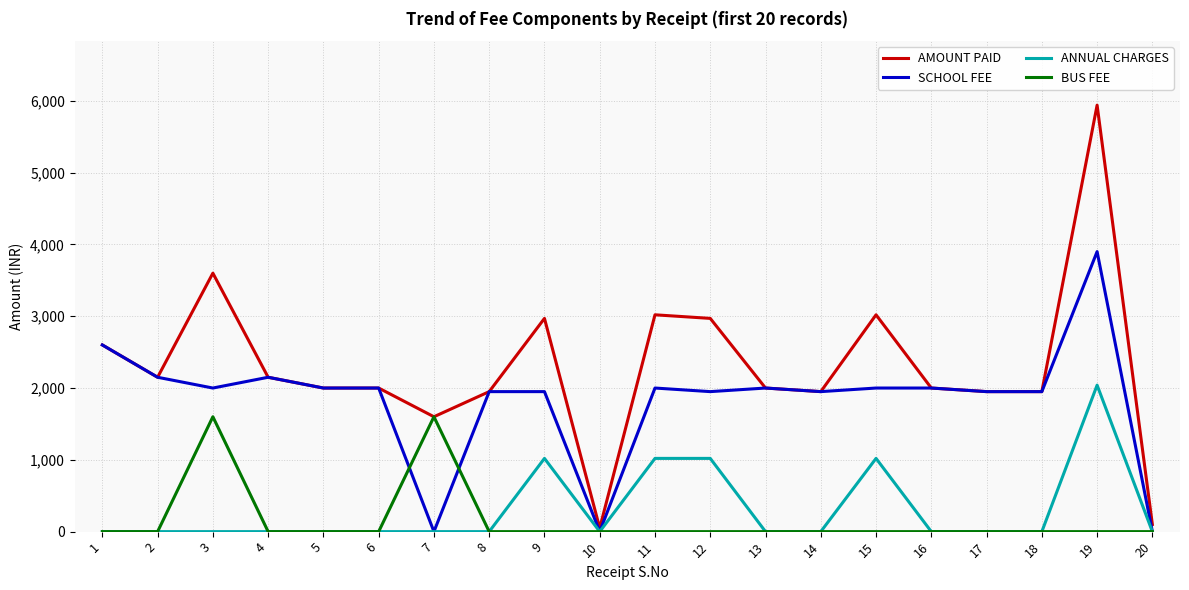

At which category is the sum across all series the highest?

19